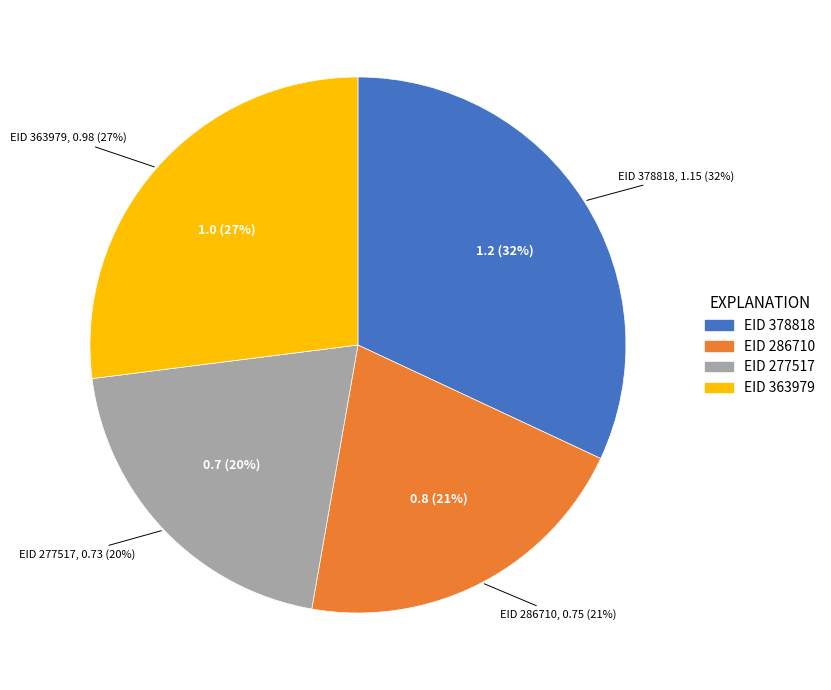

To the nearest percent, what is the combined percentage of 378818 and 363979?

59%